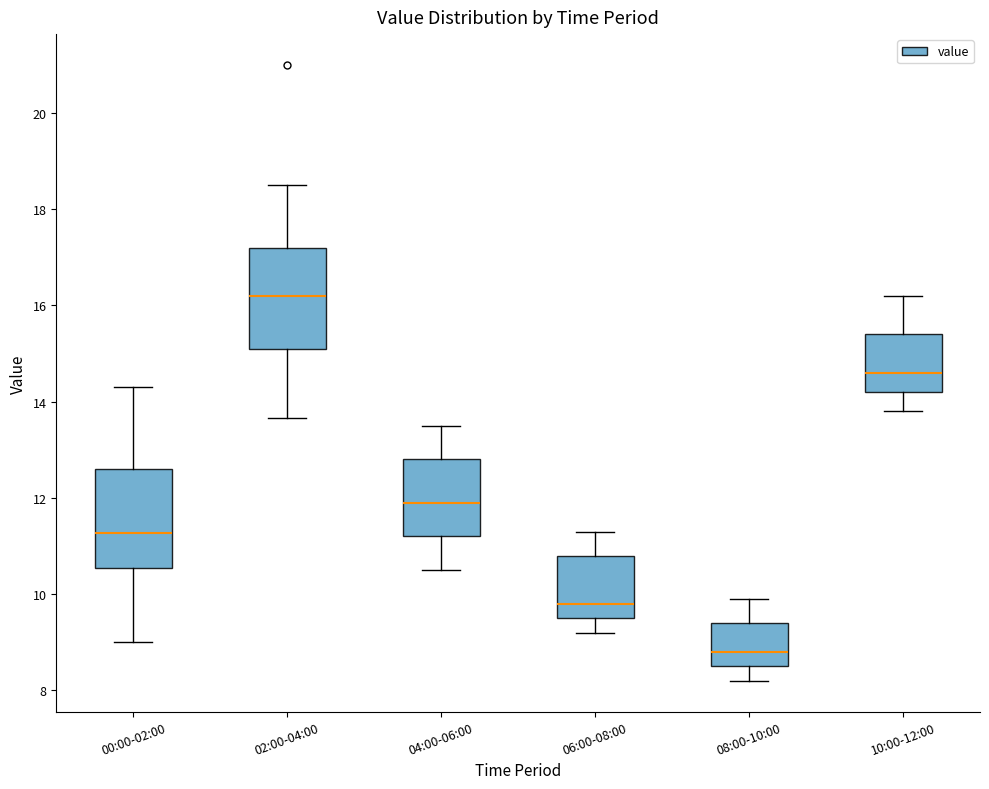

Where does the median line of the box for 10:00-12:00 sit on the y-axis? The values are not printed on the chart, so give them approximately, as read against the axis.

14.6